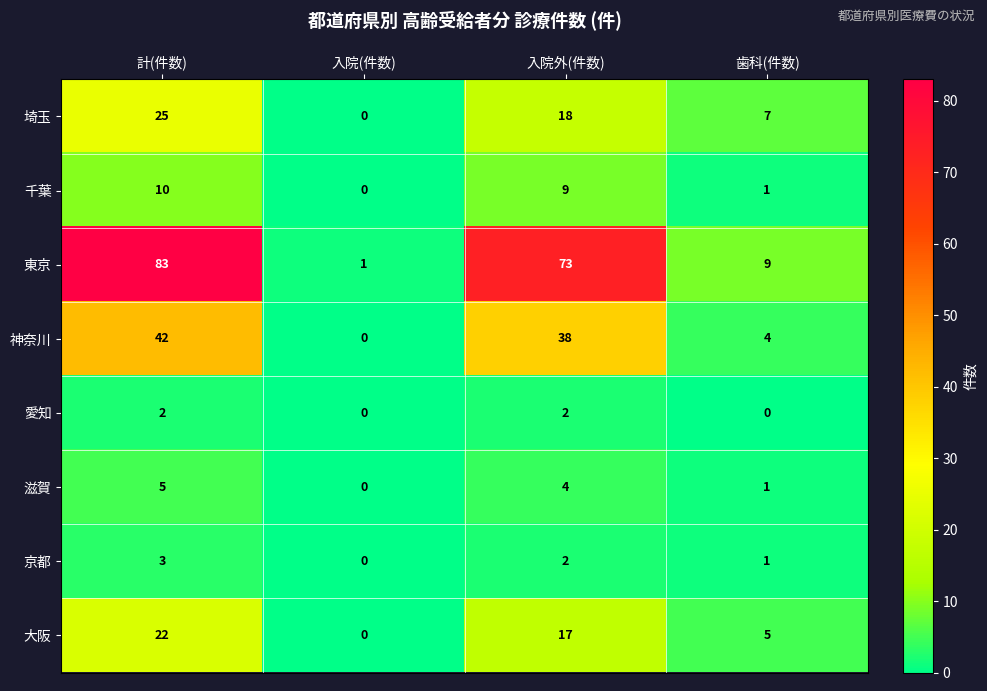

How many categories are shown in the chart?

4